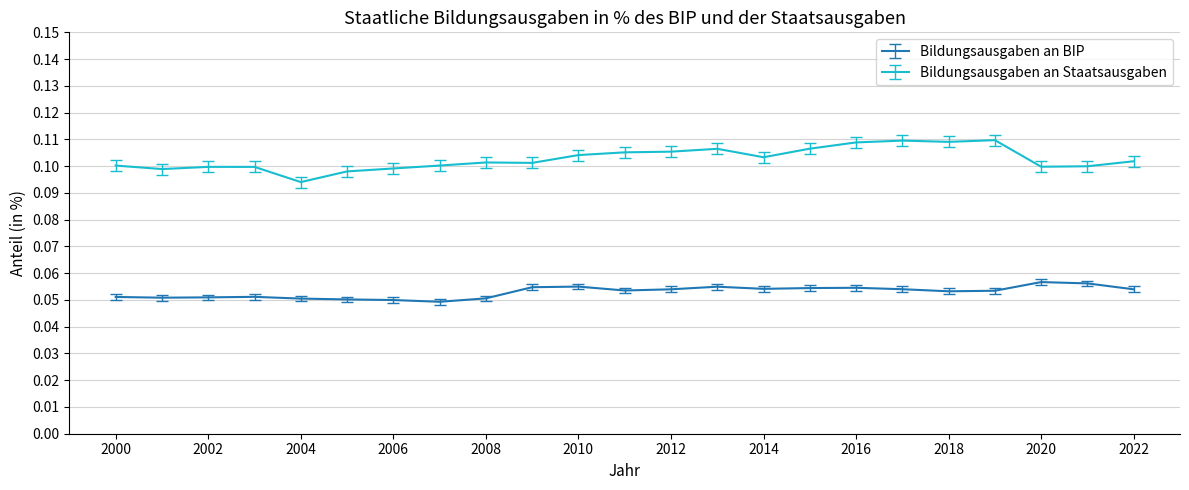

Rank the series by their average value, from lowest to highest.

Bildungsausgaben an BIP, Bildungsausgaben an Staatsausgaben